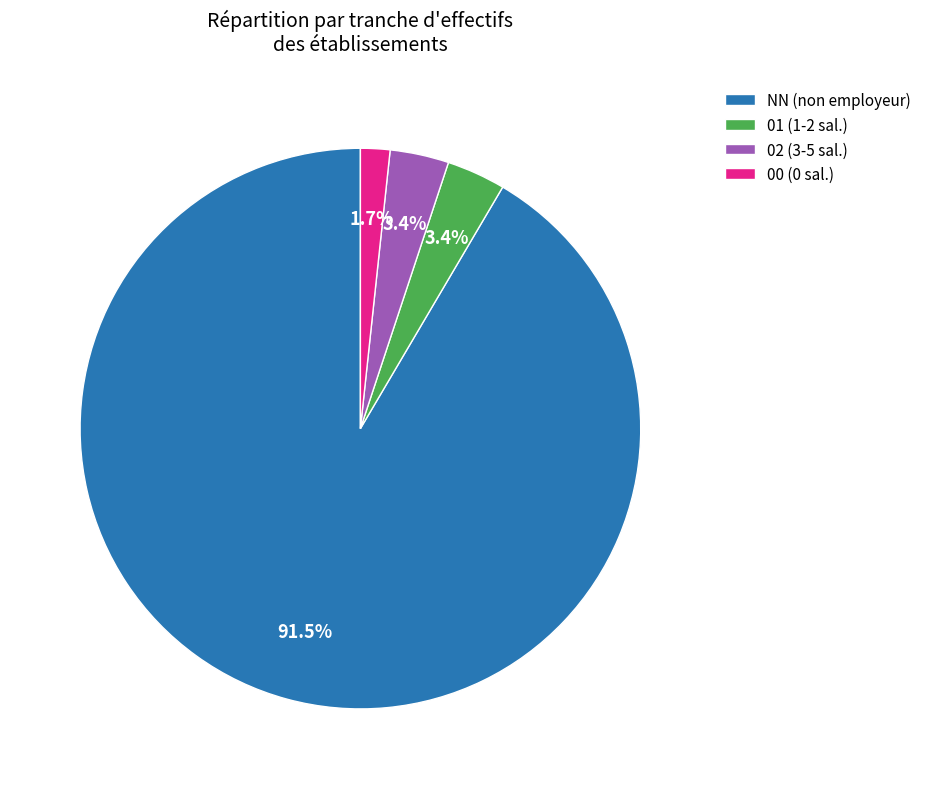

What is the smallest slice in the pie chart?

00 (0 sal.)